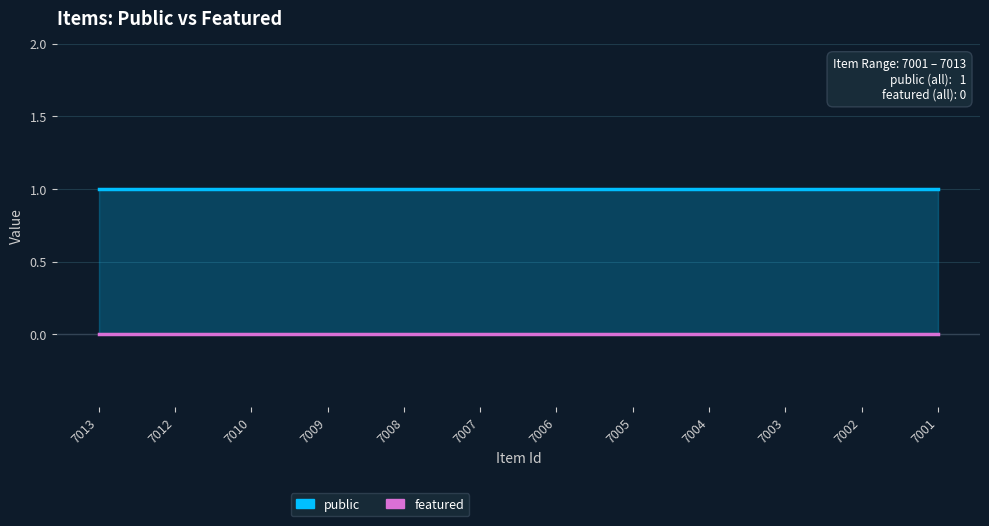

List the series in order of their peak value, highest first.

public, featured